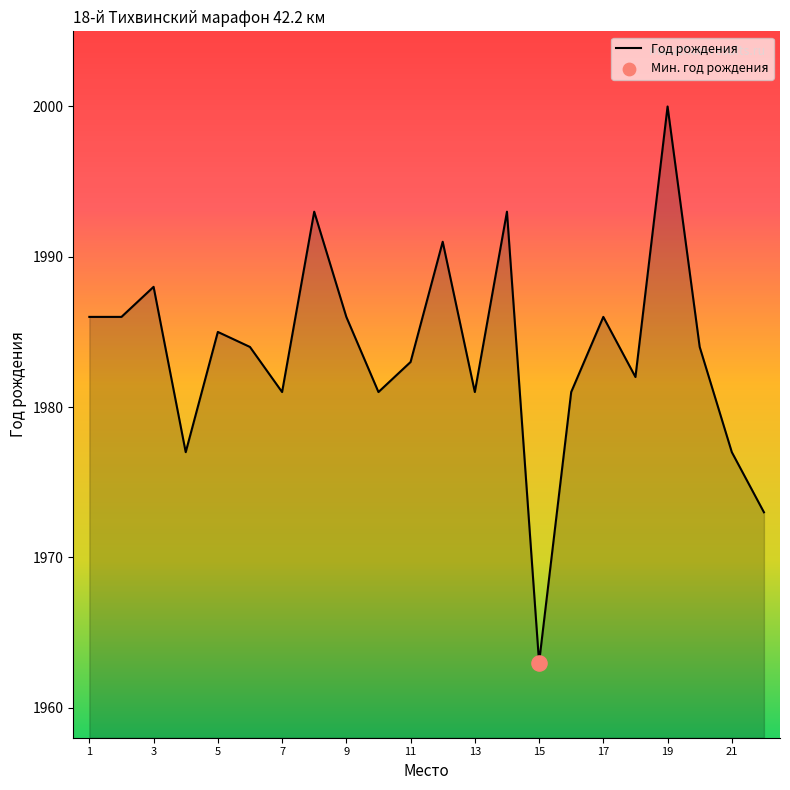

What is the difference between the maximum and minimum values?

37